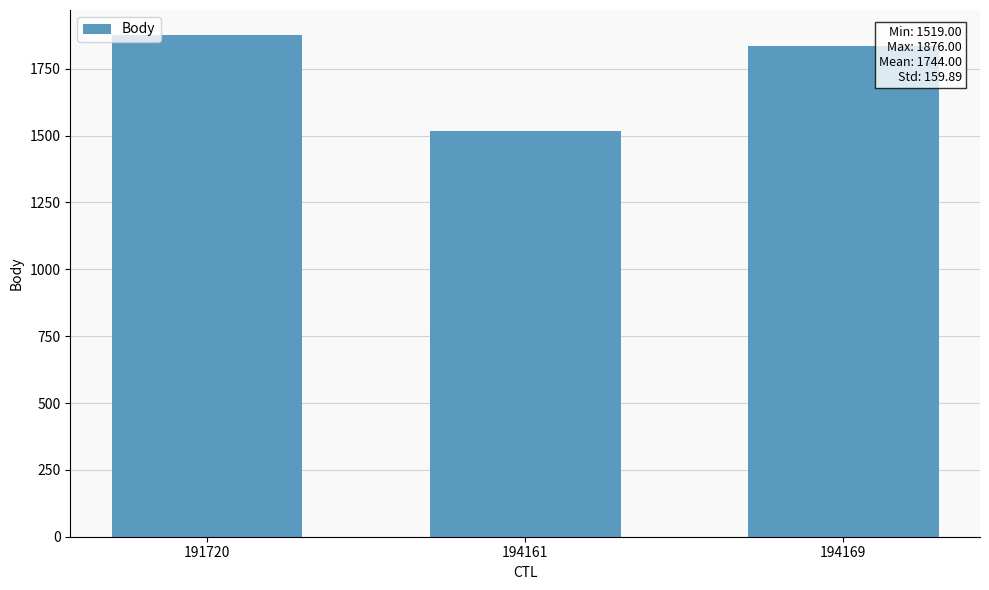

Is it true that the value at 191720 is 1876?

True